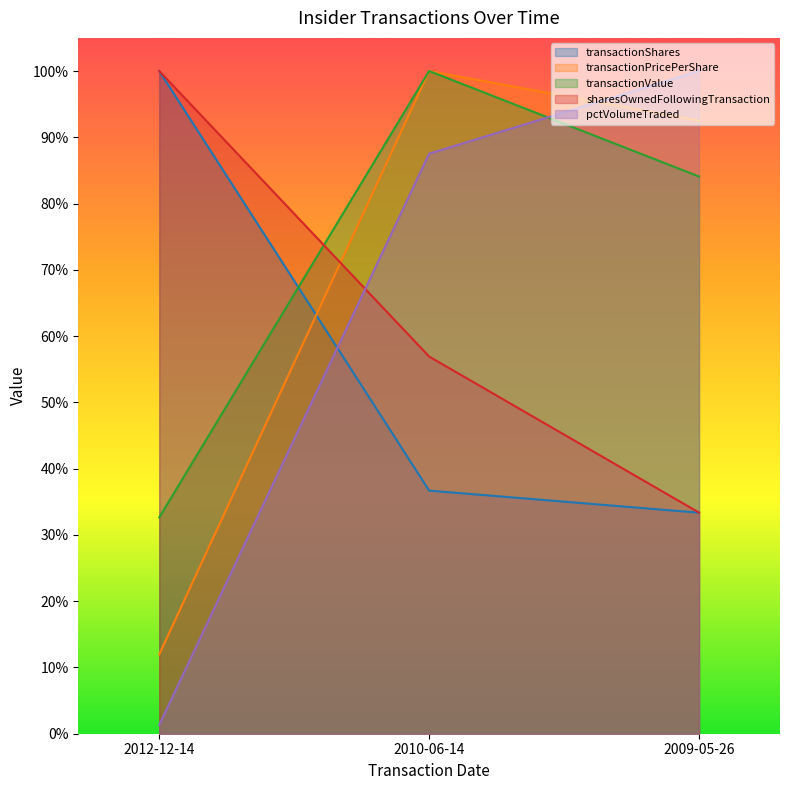

Which category has the lowest value in the transactionPricePerShare series?

2012-12-14